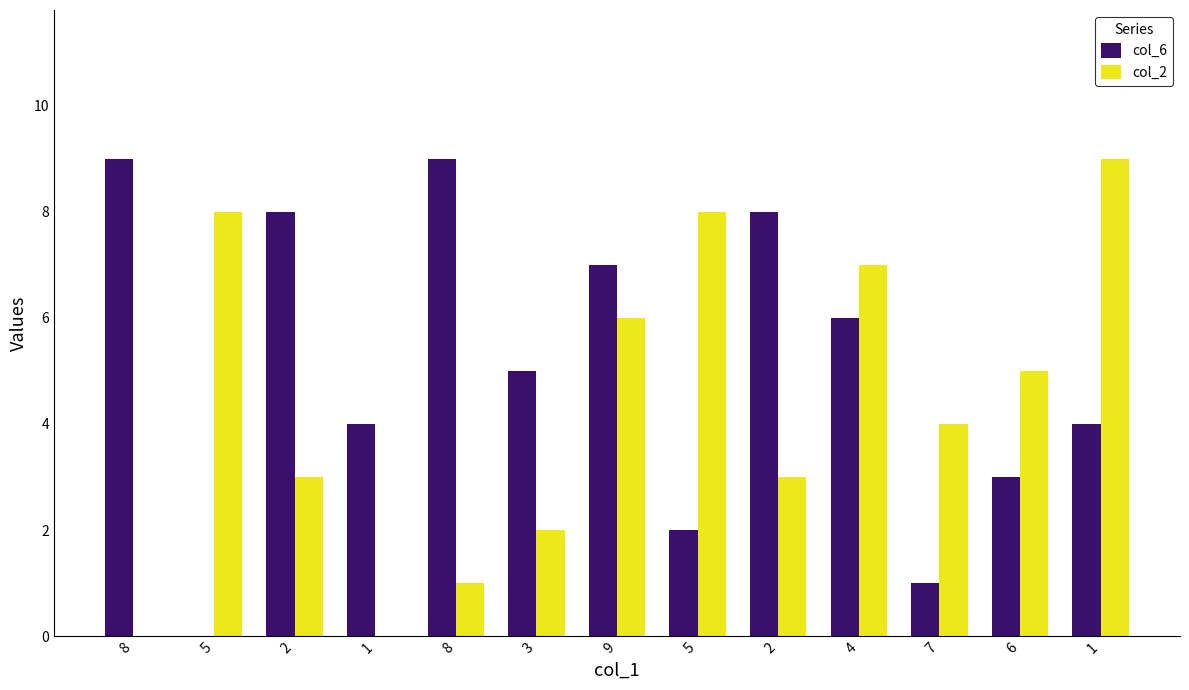

How many groups of bars are there?

13